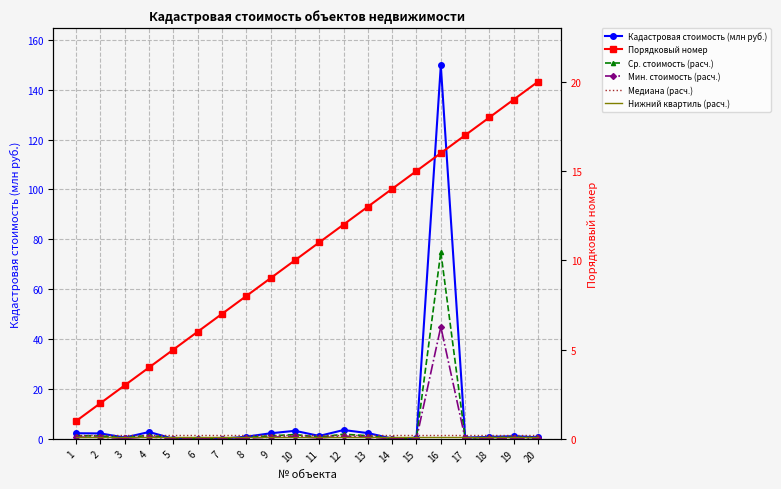

Reading right to left, what are all the values shown in this chart?

Кадастровая стоимость (млн руб.): 0.6	1.1	0.8	0.5	149.7	0.4	0.1	2.3	3.5	1.2	3.2	2.2	0.9	0.1	0.1	0.1	2.8	0.5	2.2	2.3
Ср. стоимость (расч.): 0.4	0.6	0.5	0.4	74.9	0.3	0.2	1.3	1.9	0.7	1.7	1.2	0.5	0.1	0.1	0.1	1.5	0.4	1.2	1.2
Мин. стоимость (расч.): 0.2	0.3	0.2	0.2	44.9	0.1	0.0	0.7	1.1	0.4	1.0	0.7	0.3	0.0	0.0	0.0	0.8	0.2	0.7	0.7
Медиана (расч.): 1.5	1.5	1.5	1.5	1.5	1.5	1.5	1.5	1.5	1.5	1.5	1.5	1.5	1.5	1.5	1.5	1.5	1.5	1.5	1.5
Нижний квартиль (расч.): 0.8	0.8	0.8	0.8	0.8	0.8	0.8	0.8	0.8	0.8	0.8	0.8	0.8	0.8	0.8	0.8	0.8	0.8	0.8	0.8
Порядковый номер: 20.0	19.0	18.0	17.0	16.0	15.0	14.0	13.0	12.0	11.0	10.0	9.0	8.0	7.0	6.0	5.0	4.0	3.0	2.0	1.0